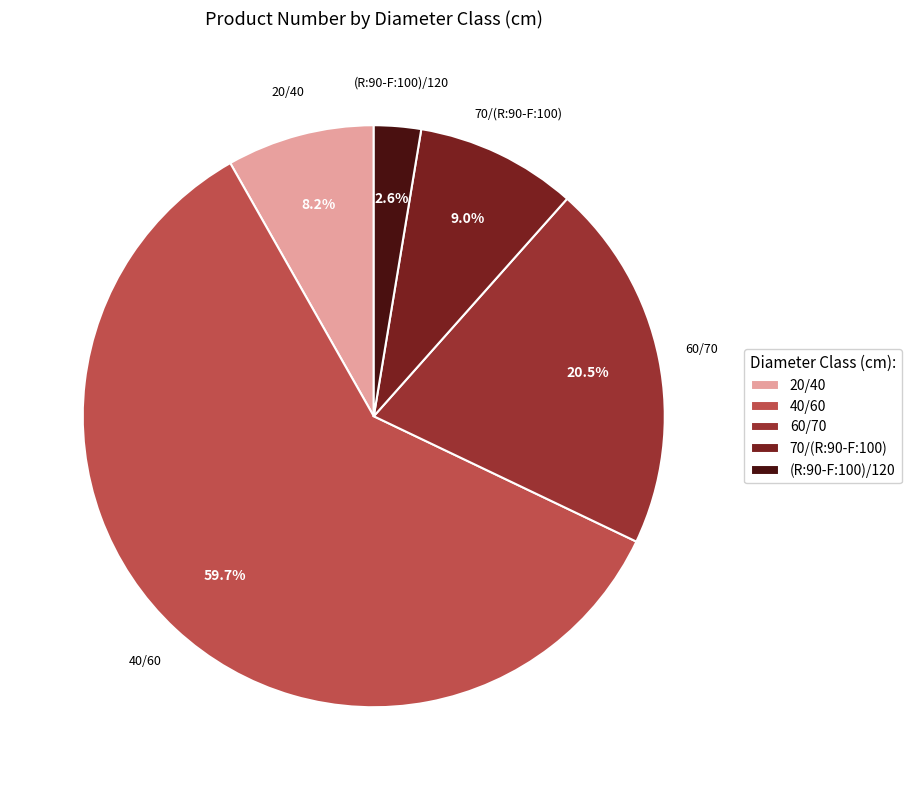

Rank the categories by value from highest to lowest.

40/60, 60/70, 70/(R:90-F:100), 20/40, (R:90-F:100)/120